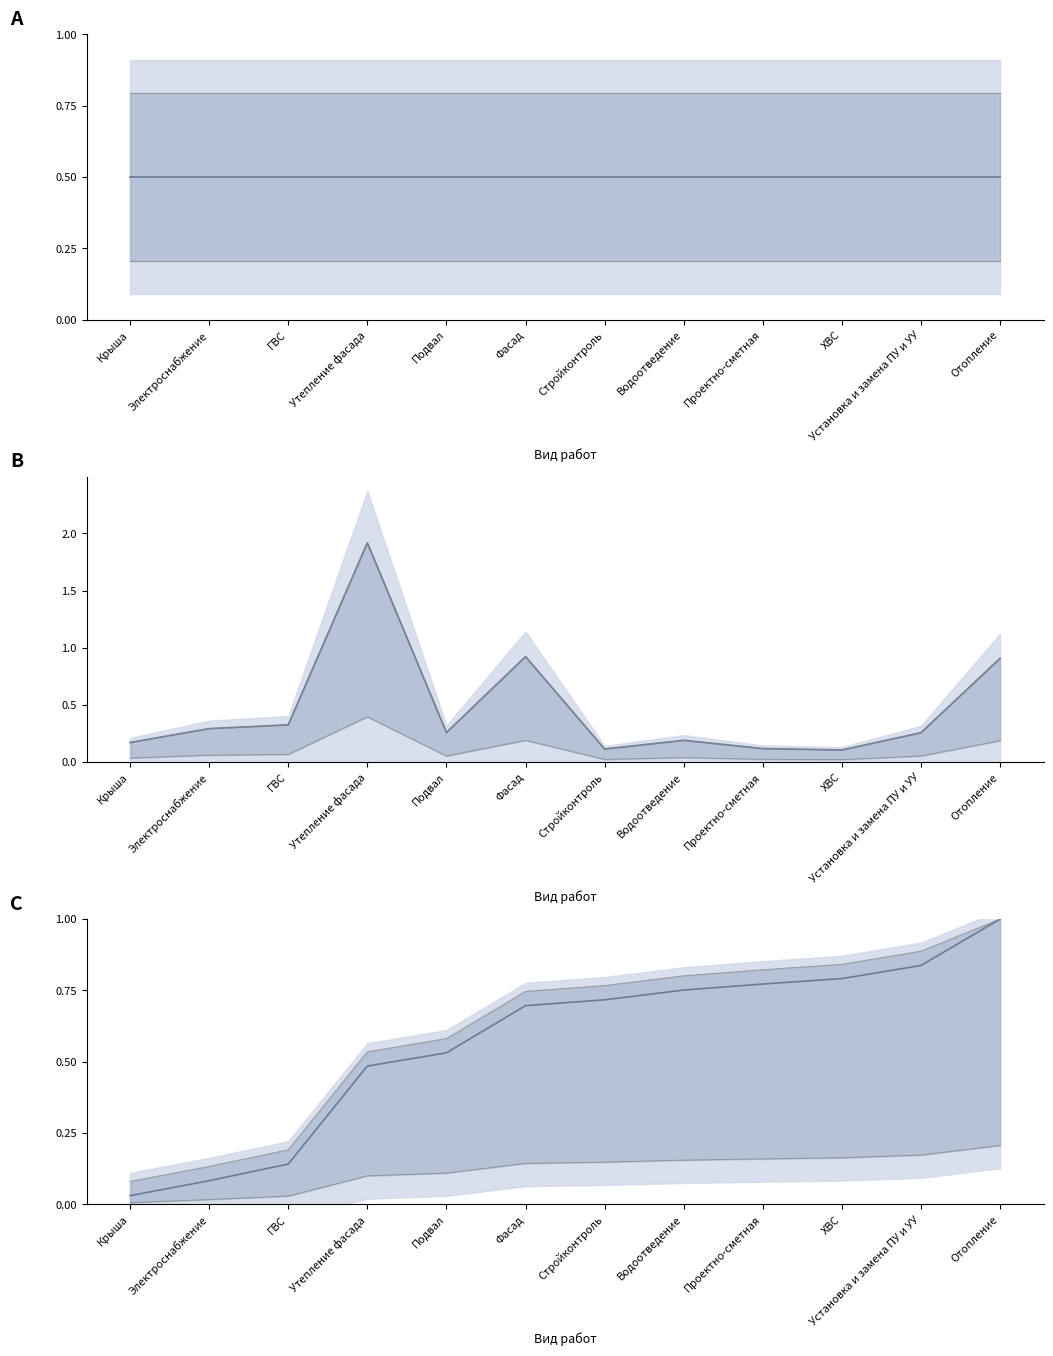

True or false: Накопленная доля has more than 2 interior local peaks.

False